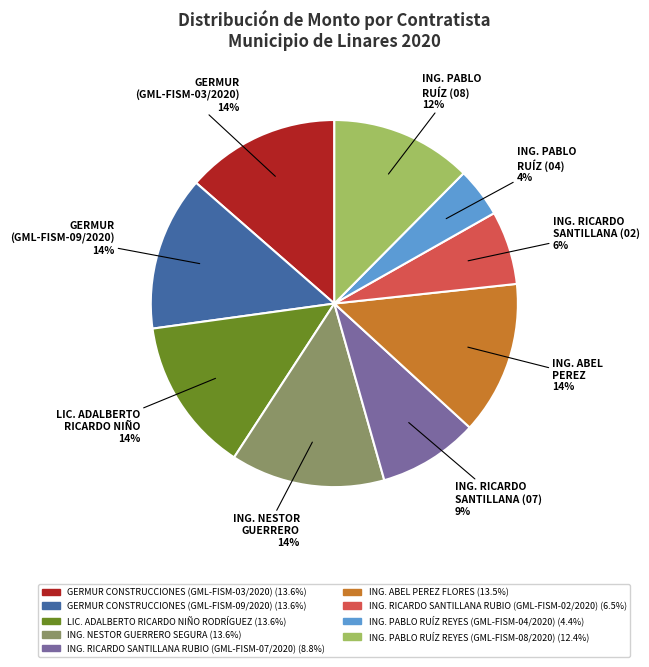

To the nearest percent, what portion does ING. RICARDO SANTILLANA RUBIO (GML-FISM-07/2020) represent?

9%